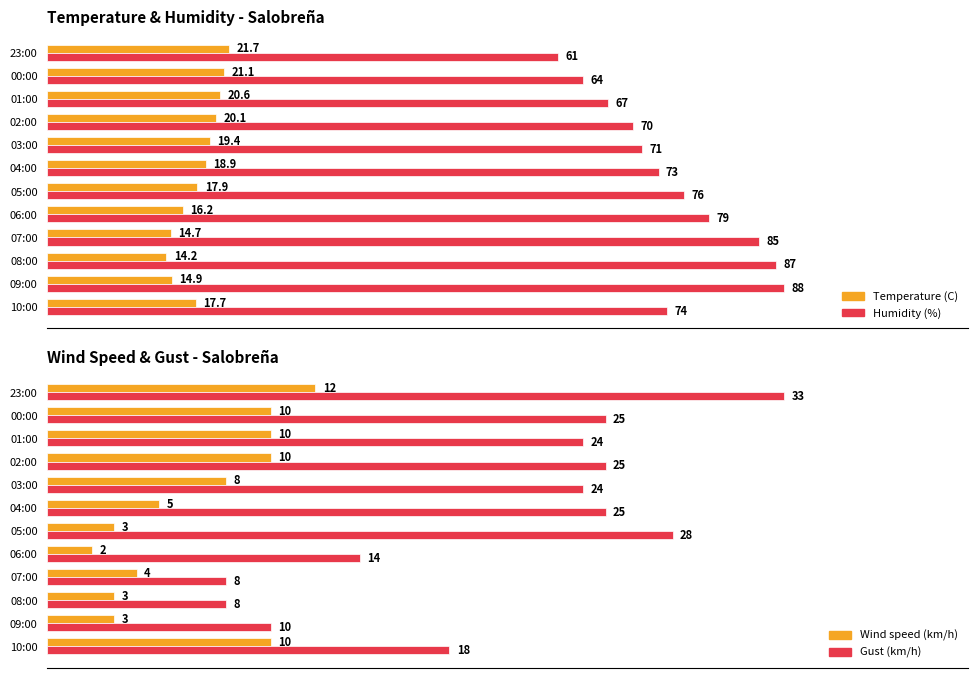

True or false: Wind speed (km/h) has a value of 4.7 at 02:00.

False